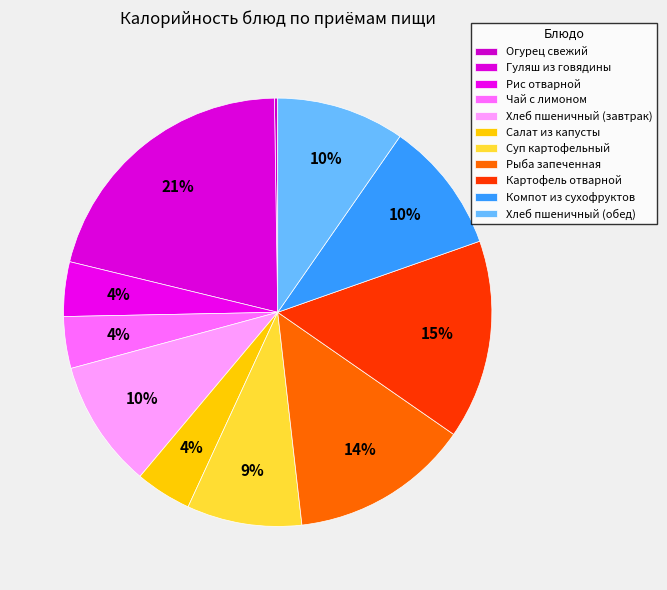

Which category has the smallest portion of the pie?

Огурец свежий